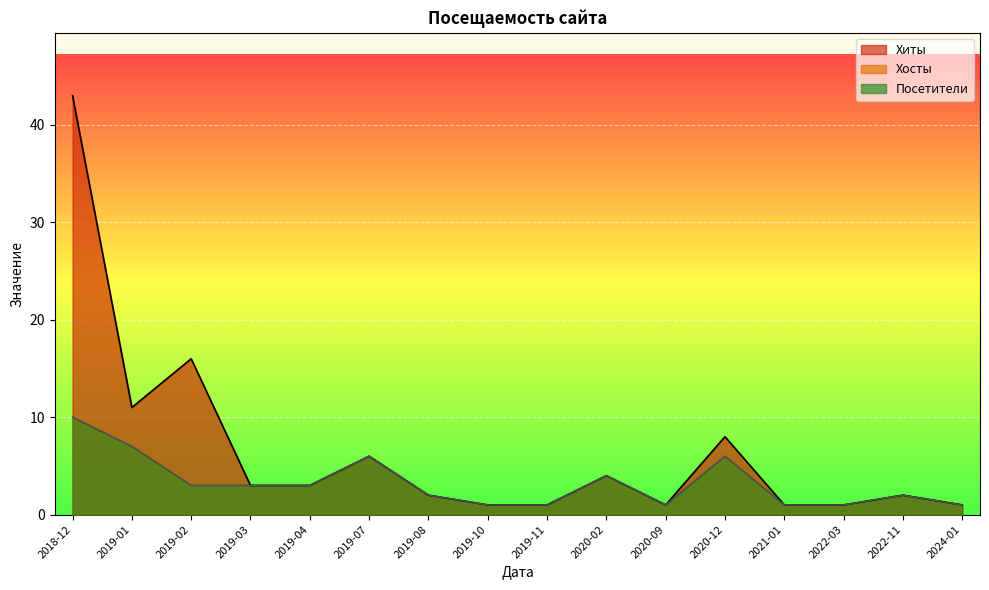

Reading left to right, what are all the values shown in this chart?

Хиты: 43	11	16	3	3	6	2	1	1	4	1	8	1	1	2	1
Хосты: 10	7	3	3	3	6	2	1	1	4	1	6	1	1	2	1
Посетители: 10	7	3	3	3	6	2	1	1	4	1	6	1	1	2	1